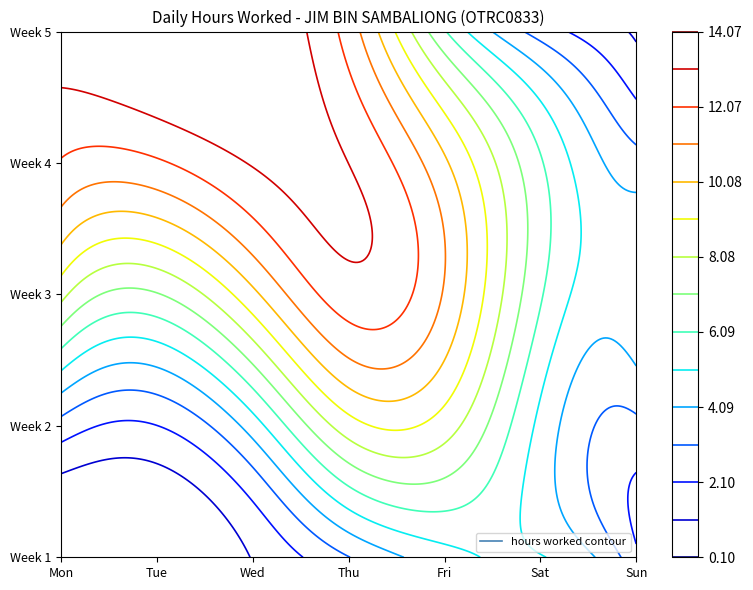

How many values in the 22 series exceed 0?

1